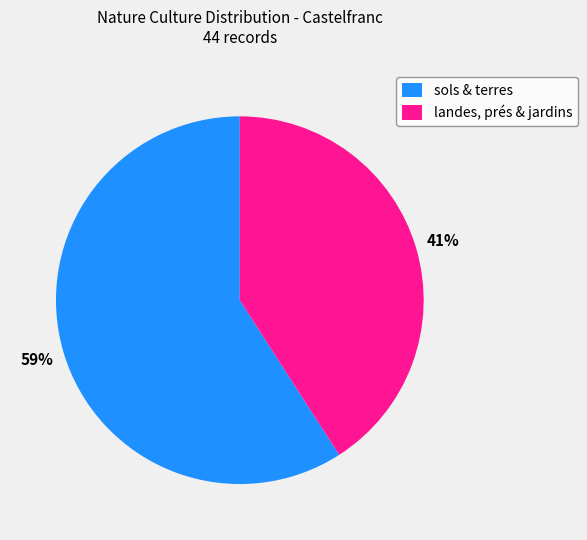

What percentage is the sols & terres slice, to the nearest percent?

59%